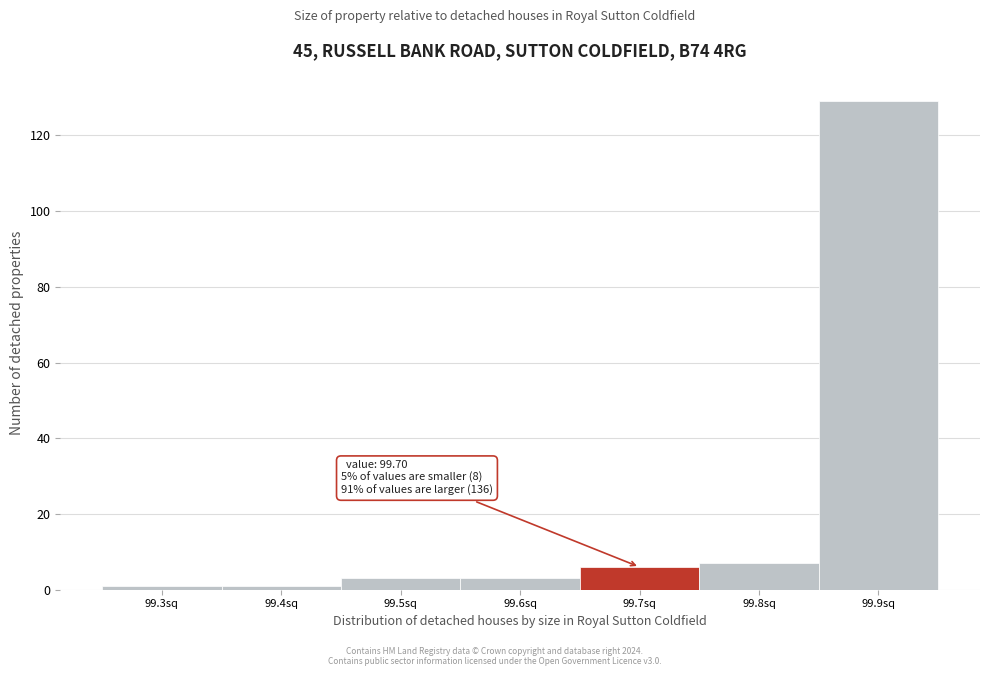

Reading right to left, transcribe all the data shown in this chart.

129	7	6	3	3	1	1